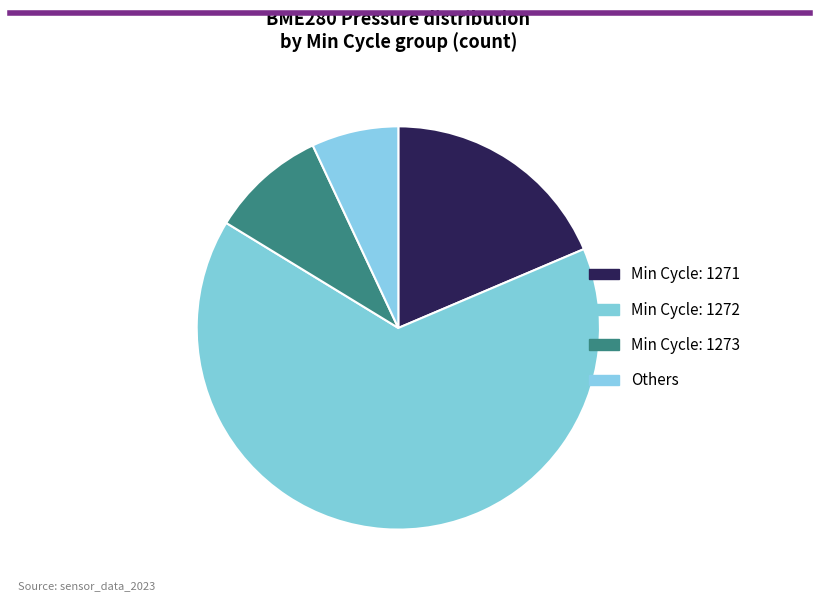

How many slices are in this pie chart?

4